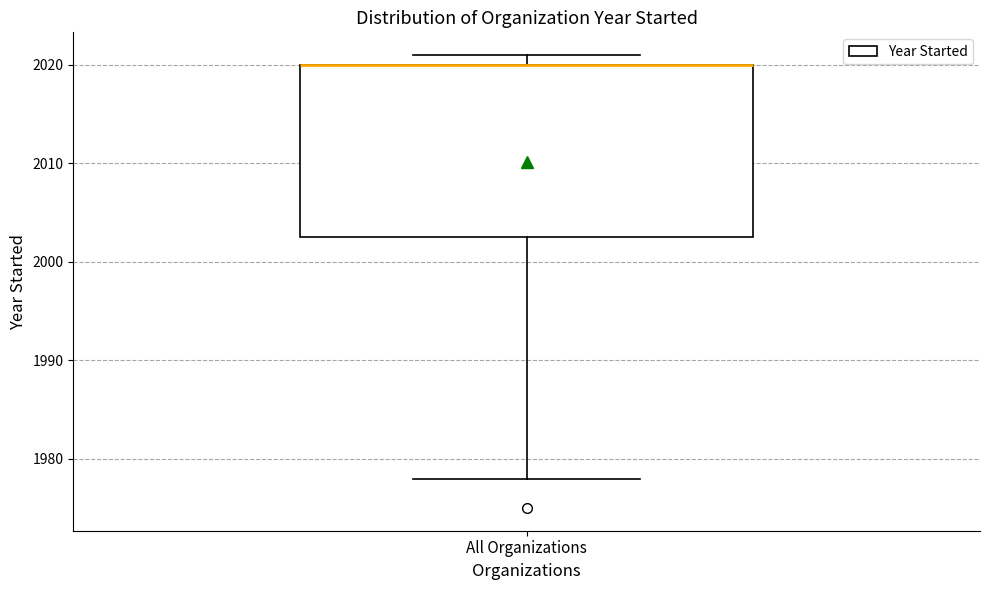

Read this box plot against the y-axis: the position of the median line, the range covered by the box, and the ends of both whiskers. The values are not printed on the chart, so give them approximately, as read against the axis.

median 2020 (drawn on the box's upper edge), box 2003 to 2020, whiskers 1978 to 2021